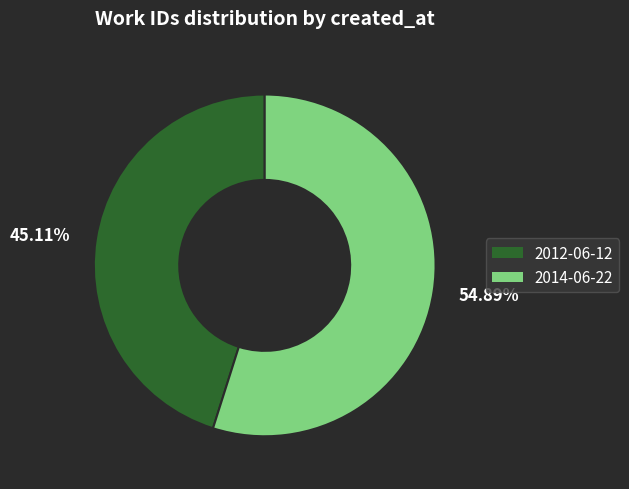

Combined, do 54.89% and 45.11% account for over 50%?

Yes